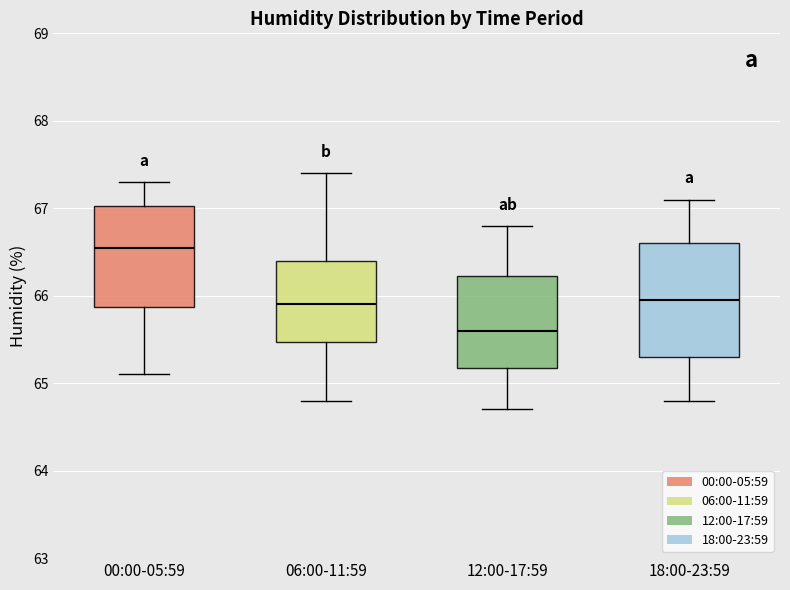

Reading left to right, read every box against the y-axis: the position of its median line, the range the box covers, and the ends of its whiskers. The values are not printed on the chart, so give them approximately, as read against the axis.

00:00-05:59: median 66.6, box 65.9 to 67.0, whiskers 65.1 to 67.3
06:00-11:59: median 65.9, box 65.5 to 66.4, whiskers 64.8 to 67.4
12:00-17:59: median 65.6, box 65.2 to 66.2, whiskers 64.7 to 66.8
18:00-23:59: median 66.0, box 65.3 to 66.6, whiskers 64.8 to 67.1